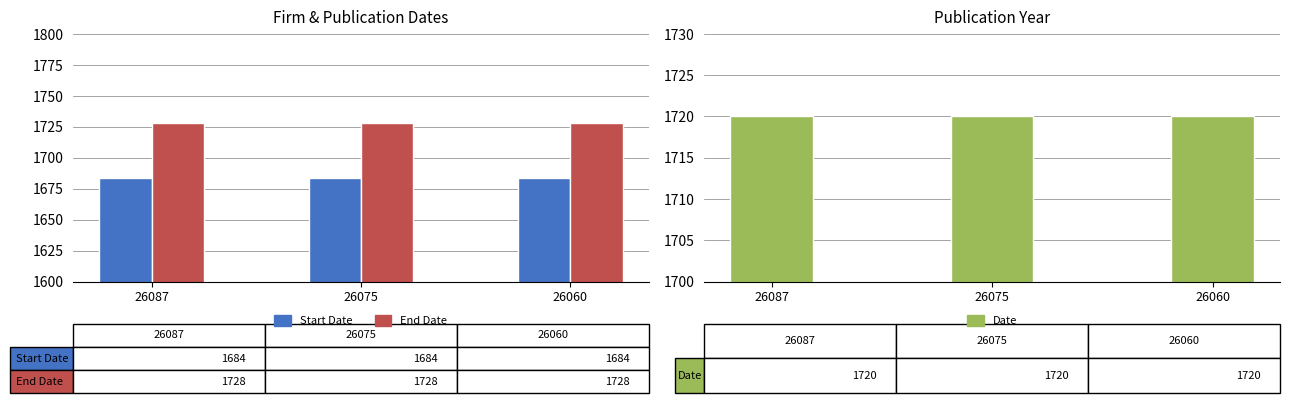

Which category has the lowest value in the End Date series?

26087